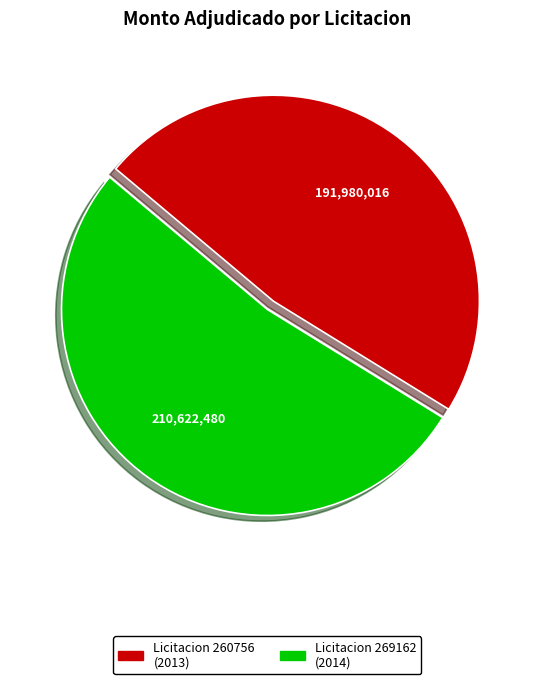

How many slices are in this pie chart?

2